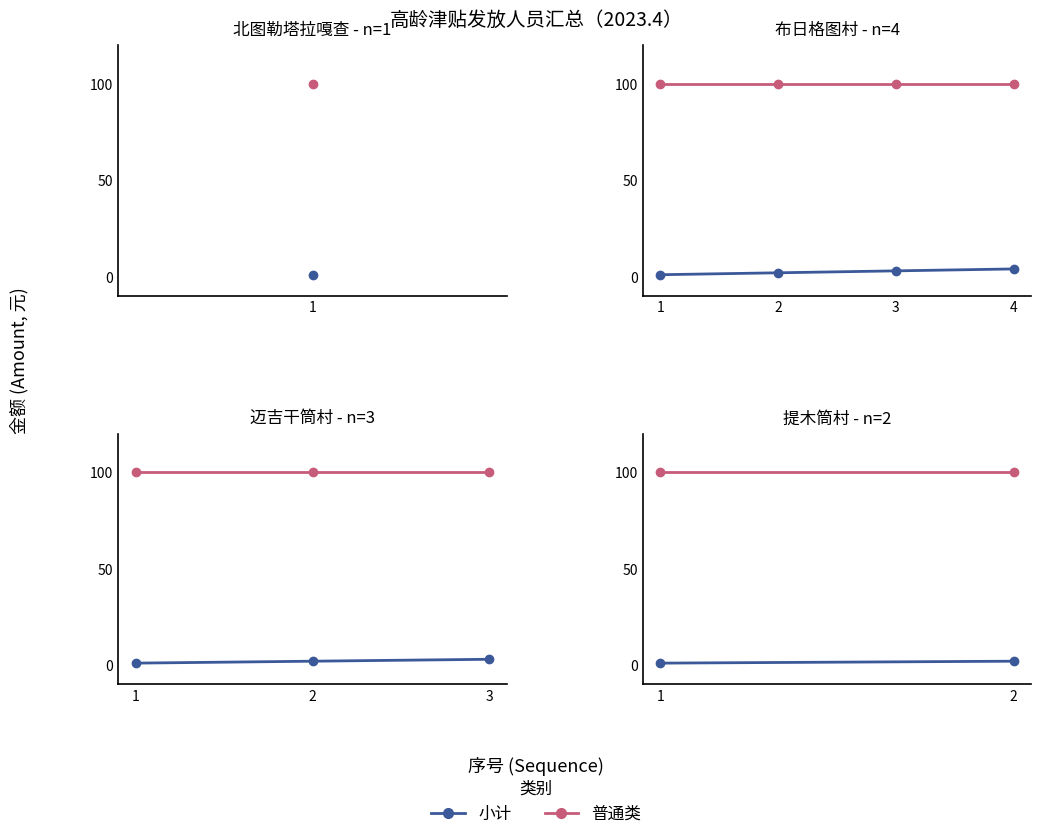

True or false: 普通类 has a value of 54 at 1.

False